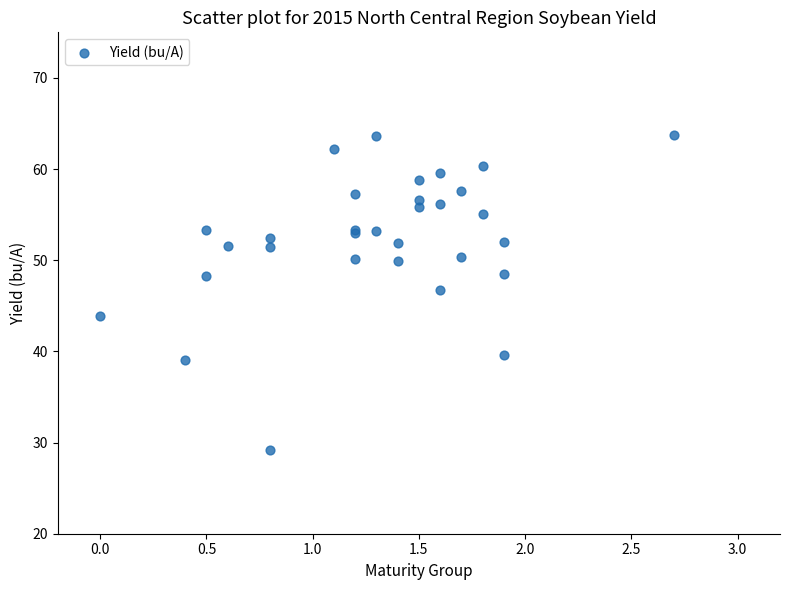

What Y value in the scatter plot is closest to 46?

46.7